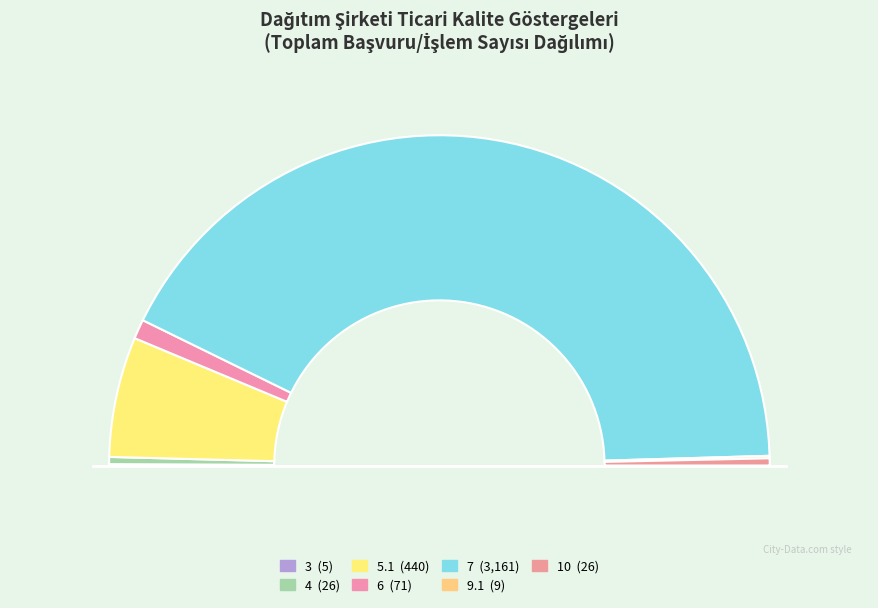

How many slices are in this pie chart?

7